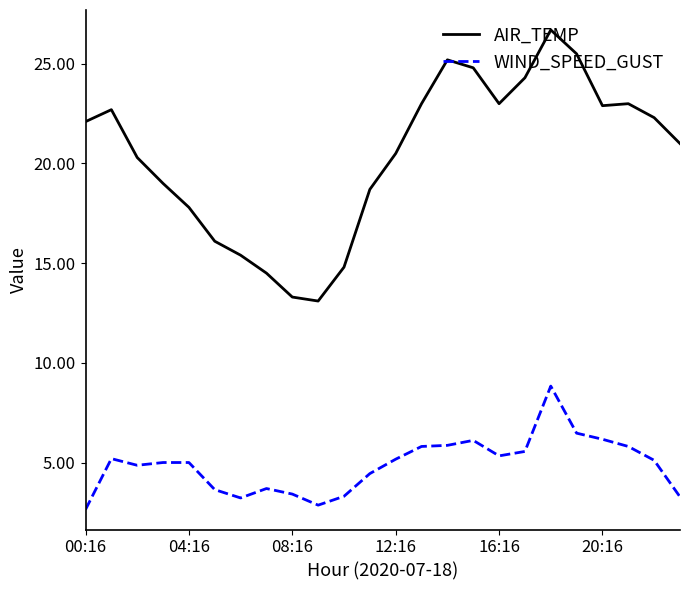

List the series in order of their overall mean, lowest first.

WIND_SPEED_GUST, AIR_TEMP